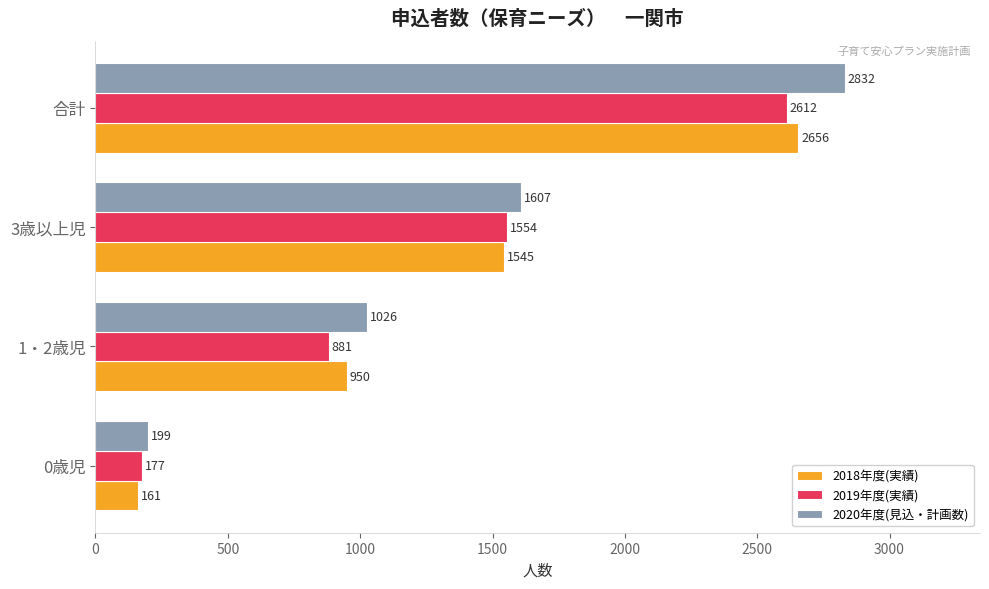

At which category is the sum across all series the highest?

合計